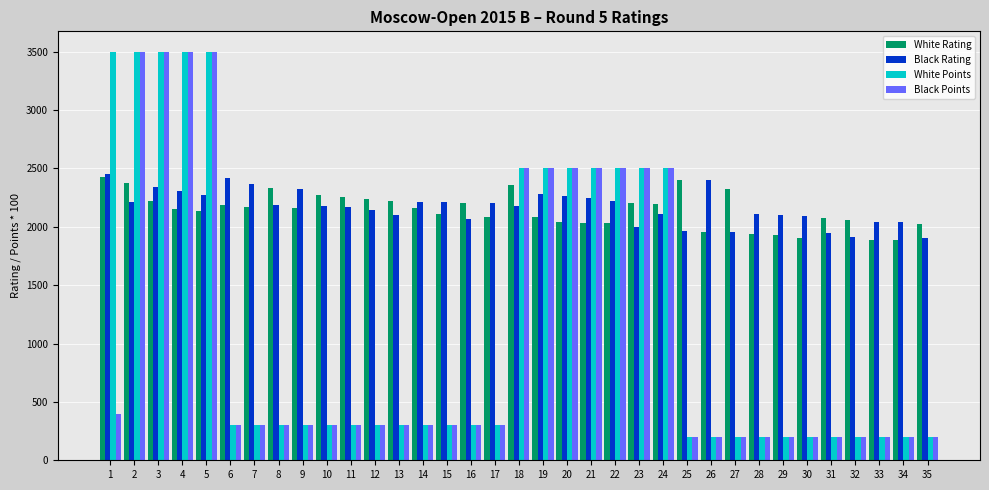

What is the total value across all series at 3?

11564